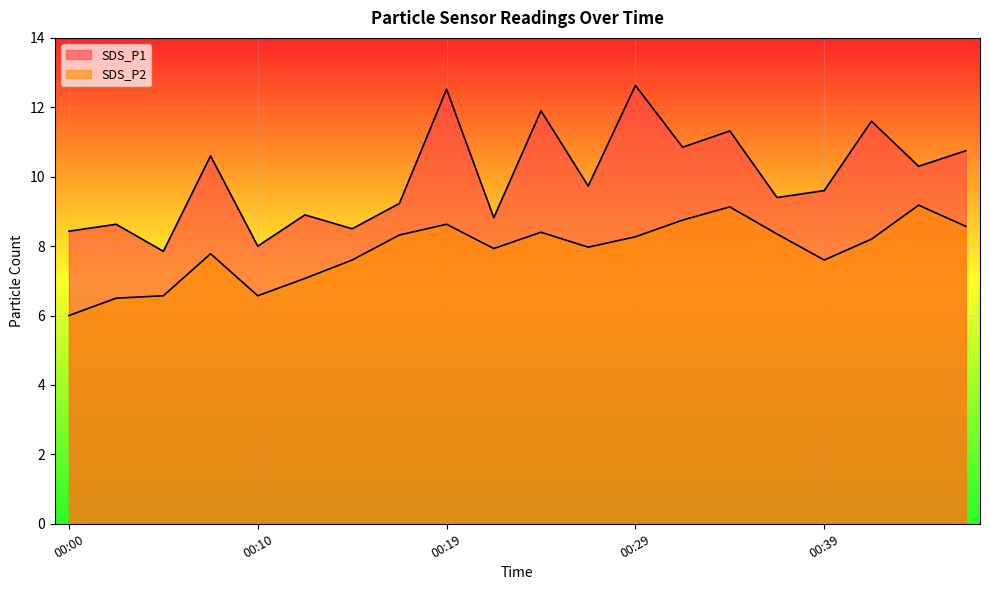

What are all the series names shown in the legend?

SDS_P1, SDS_P2